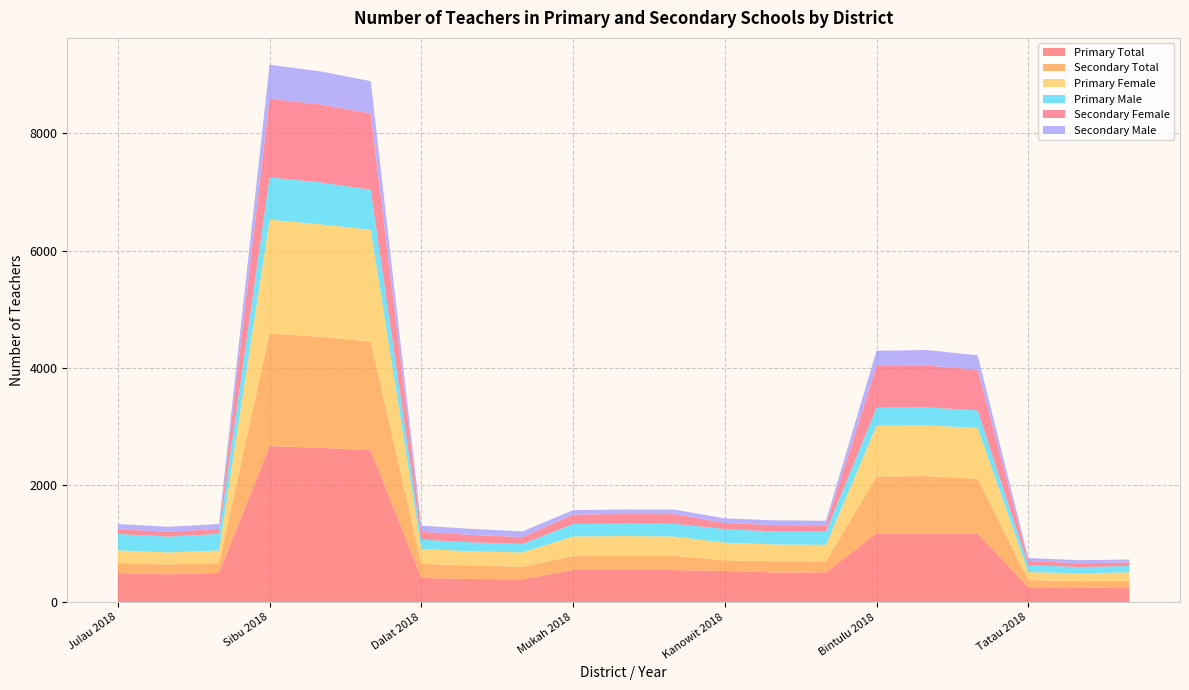

Reading left to right, transcribe all the data shown in this chart.

Primary Total: 497	475	499	2663	2634	2592	414	395	389	549	550	548	532	507	510	1173	1171	1166	255	242	253
Secondary Total: 170	168	168	1922	1895	1853	239	230	215	236	241	242	183	191	185	972	980	940	122	116	111
Primary Female: 217	205	216	1942	1919	1909	256	242	245	336	336	331	300	286	285	866	864	868	136	135	145
Primary Male: 280	270	283	721	715	683	158	153	144	213	214	217	232	221	225	307	307	298	119	107	108
Secondary Female: 82	84	85	1342	1330	1303	134	127	118	161	163	164	104	109	106	711	715	694	72	63	62
Secondary Male: 88	84	83	580	565	550	105	103	97	75	78	78	79	82	79	261	265	246	50	53	49